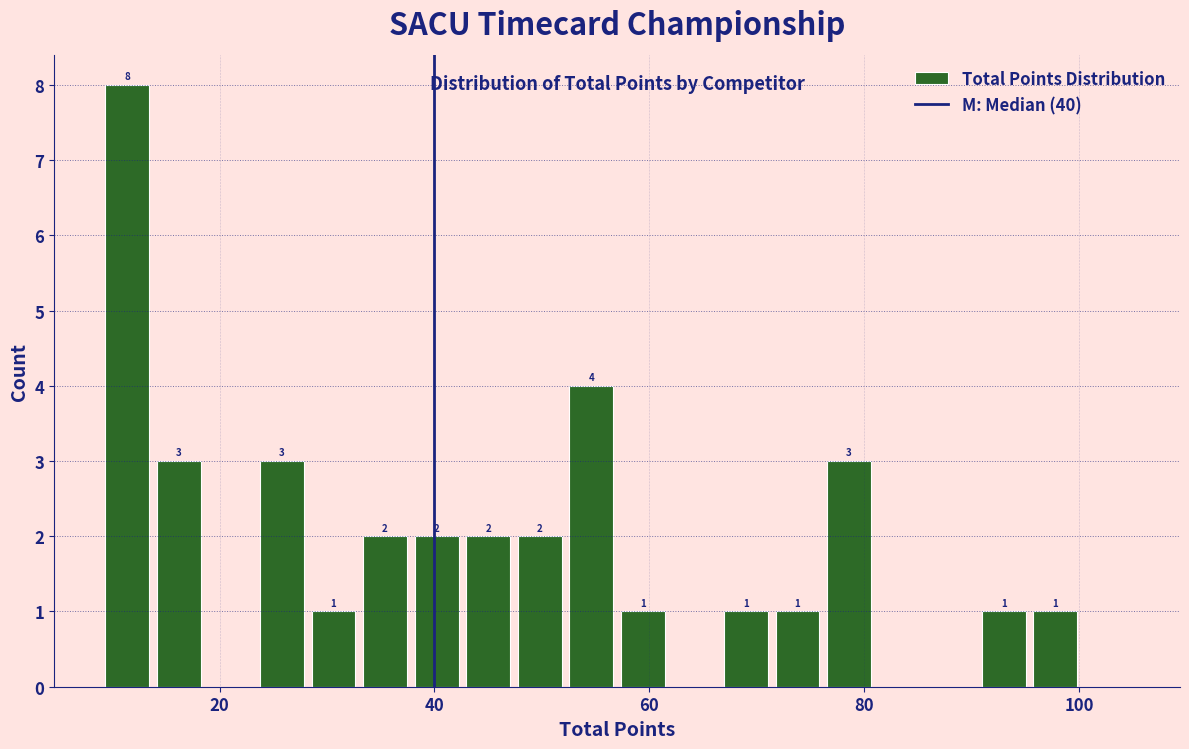

Read against the x-axis, roughly where is the centre of the tallest bar?

12